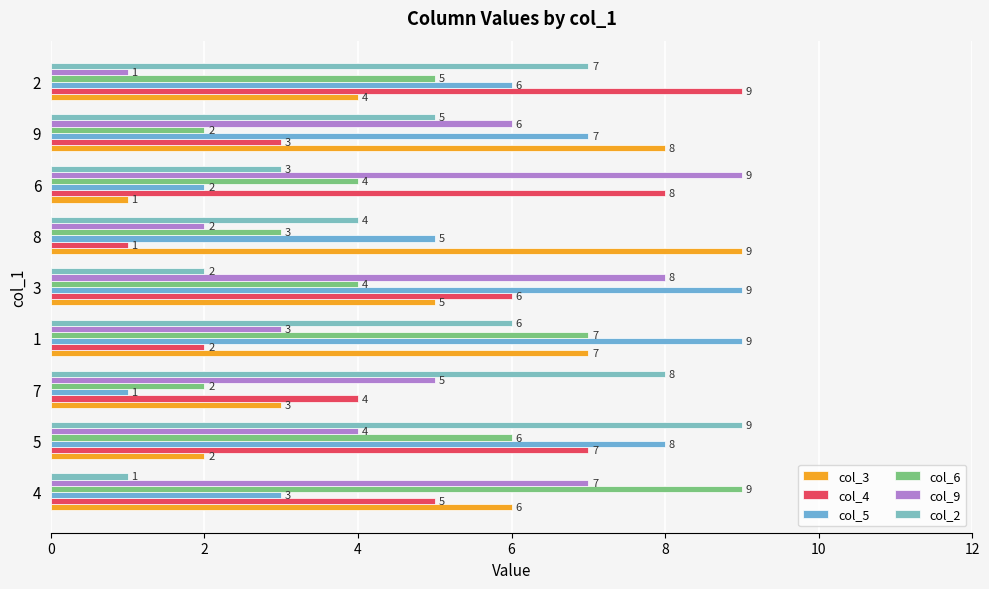

What are all the series names shown in the legend?

col_3, col_4, col_5, col_6, col_9, col_2